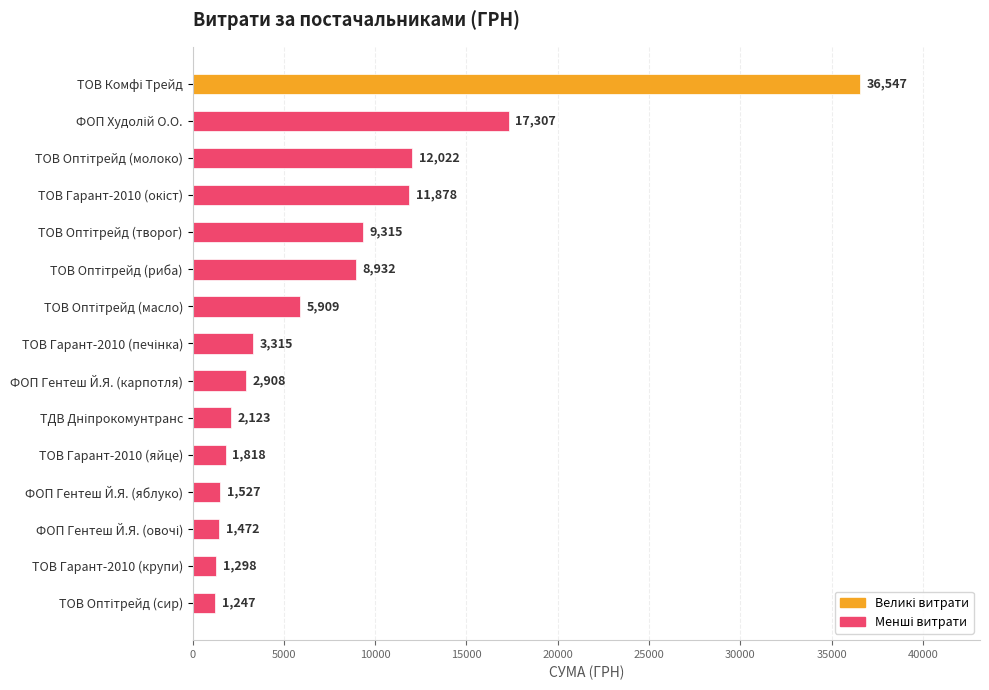

What is the label of the 12th bar from the top?

ФОП Гентеш Й.Я. (яблуко)